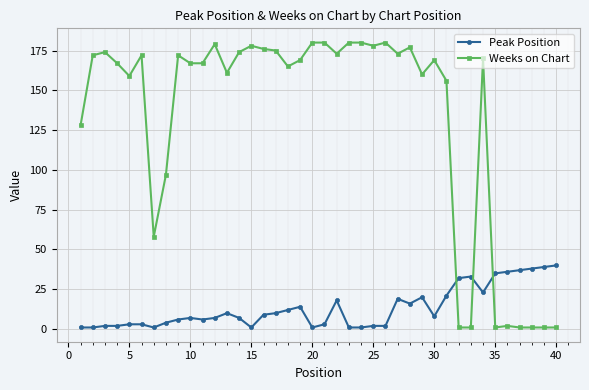

At how many categories does at least one series exceed 74?

31